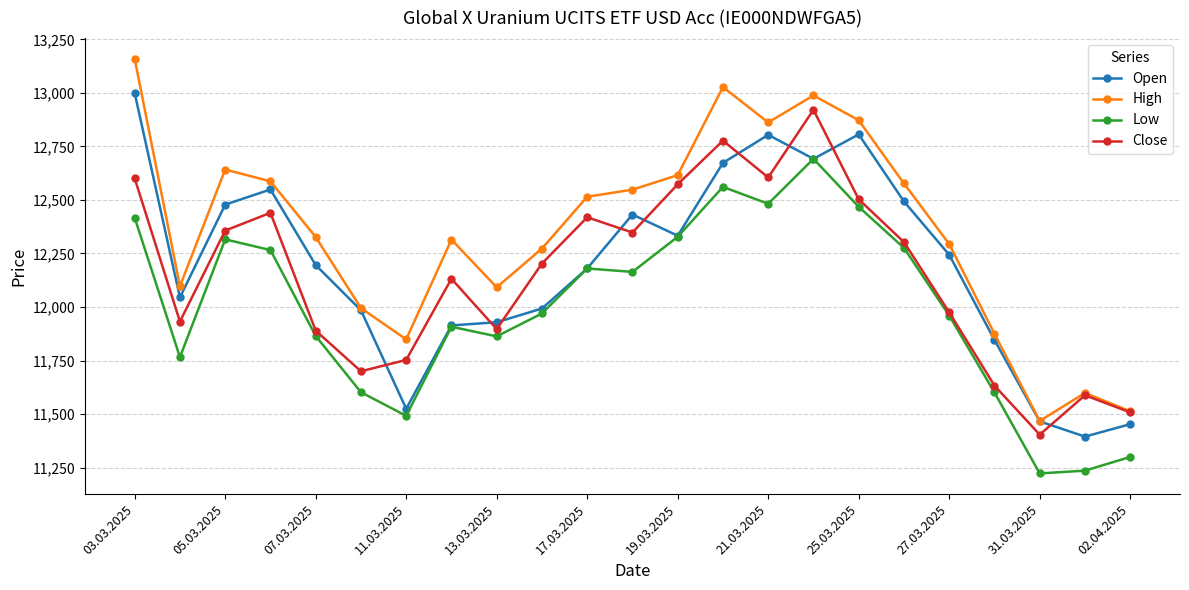

What is the value of the Low point at the 15th from the left?

12482